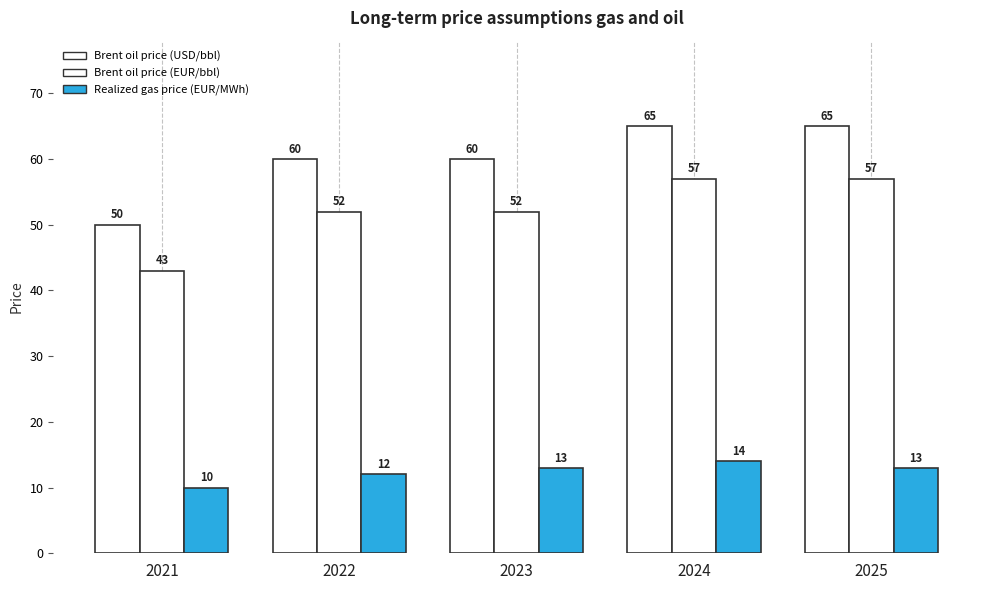

How many bars are there in each group?

3